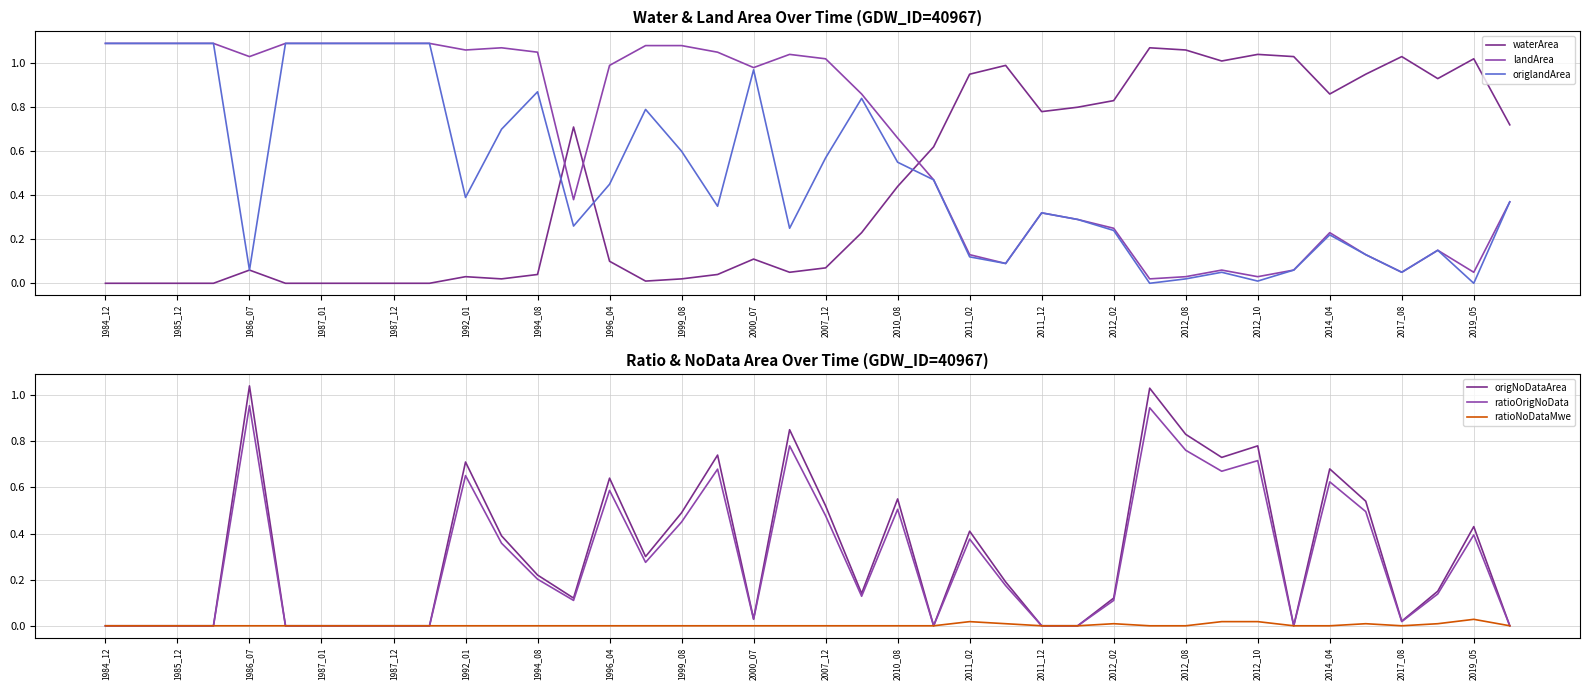

Is the value of ratioOrigNoData at 2000_07 greater than the value of origNoDataArea at 2014_04?

No